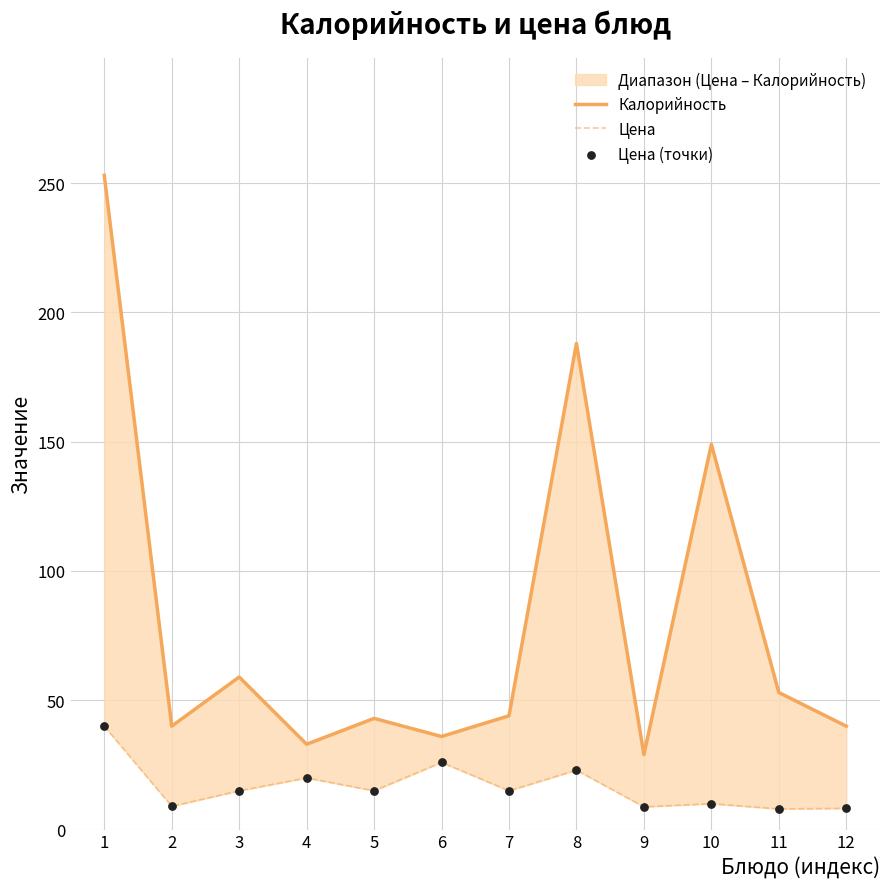

Which series has the largest total across all categories?

Калорийность